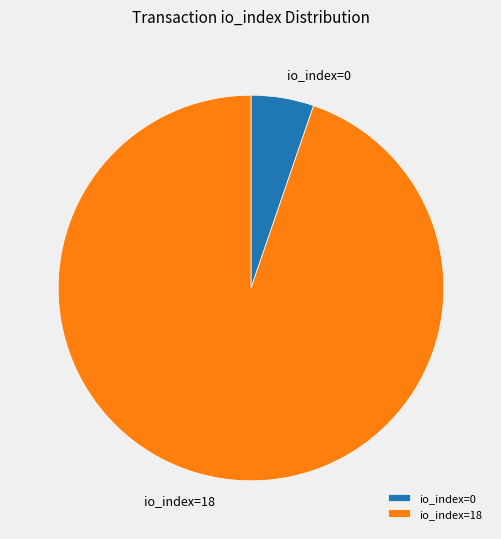

Between io_index=18 and io_index=0, which is larger?

io_index=18